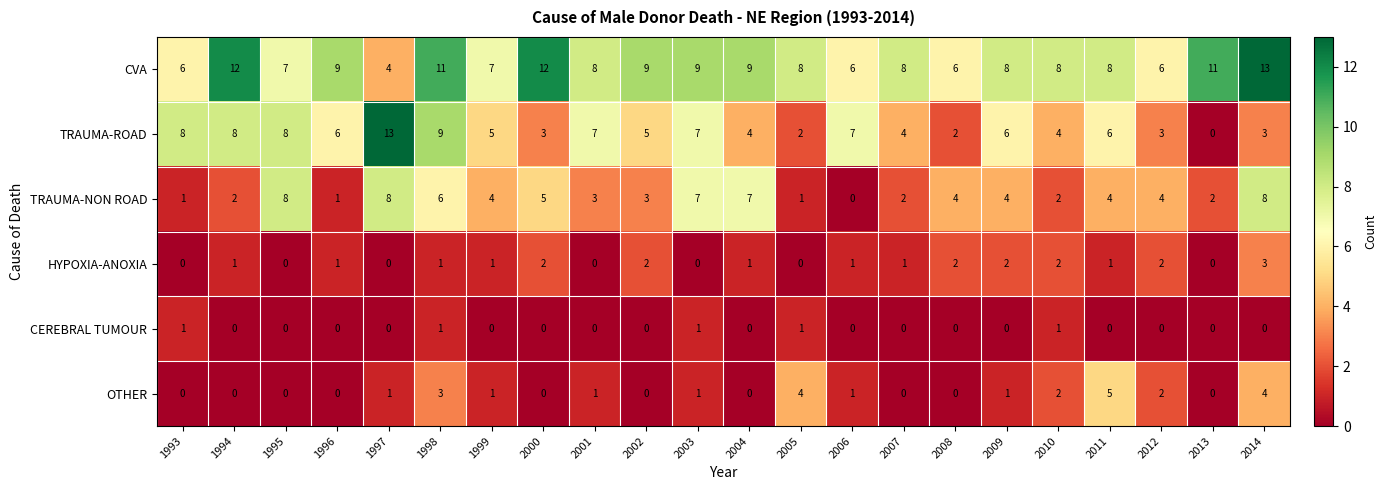

At how many categories does at least one series exceed 0?

22